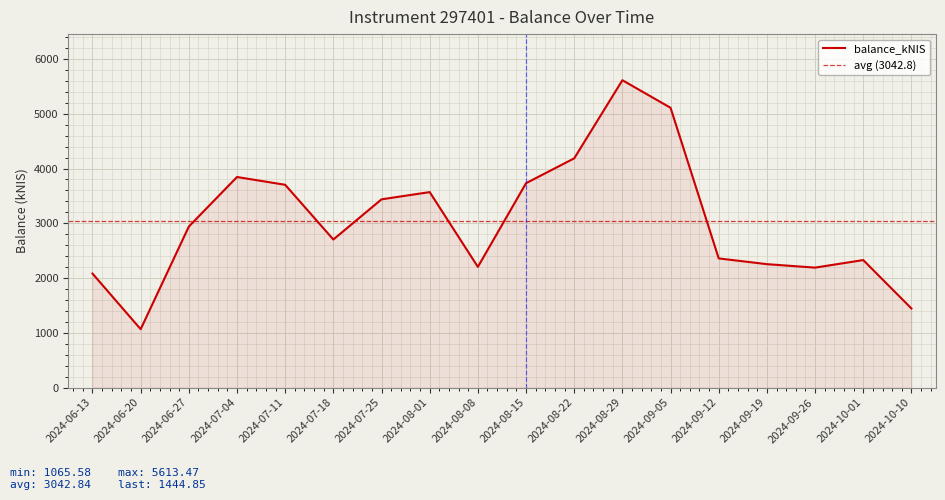

At which label is the value closest to 3339?

2024-07-25